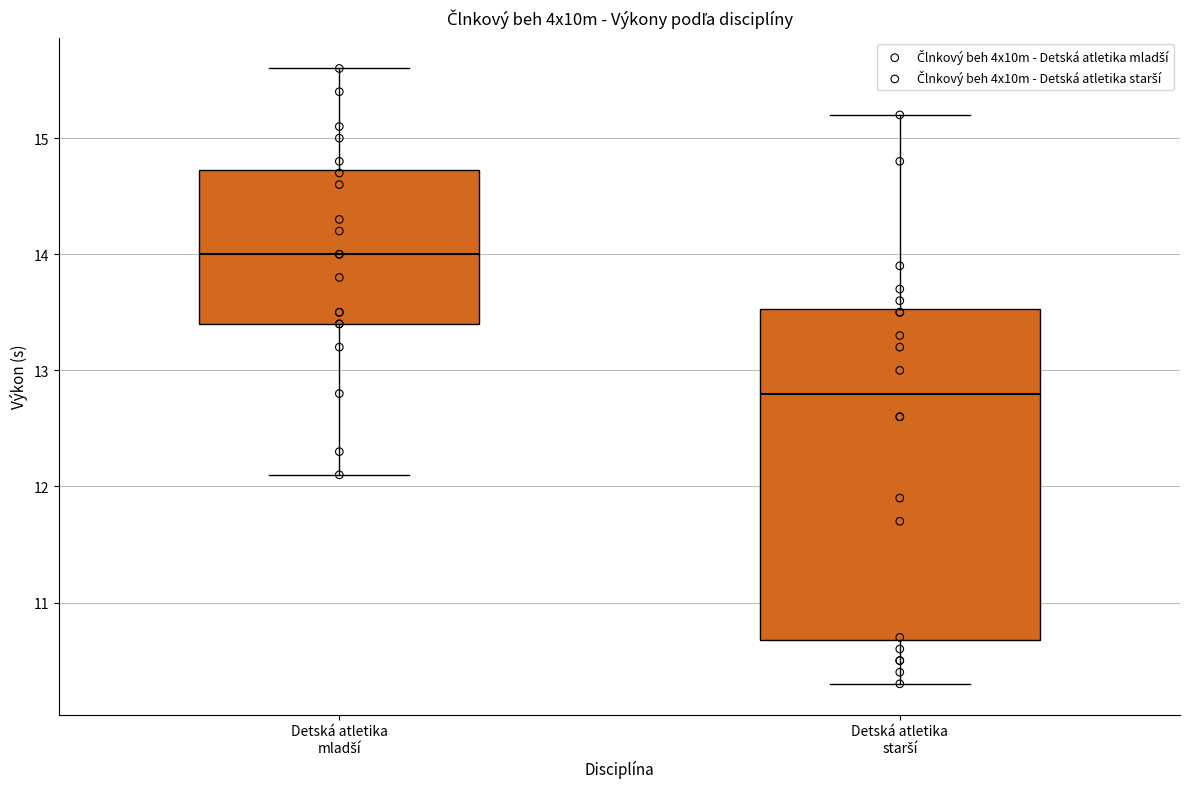

Which box is the tallest, from its lower edge to its upper edge?

Detská atletika starší